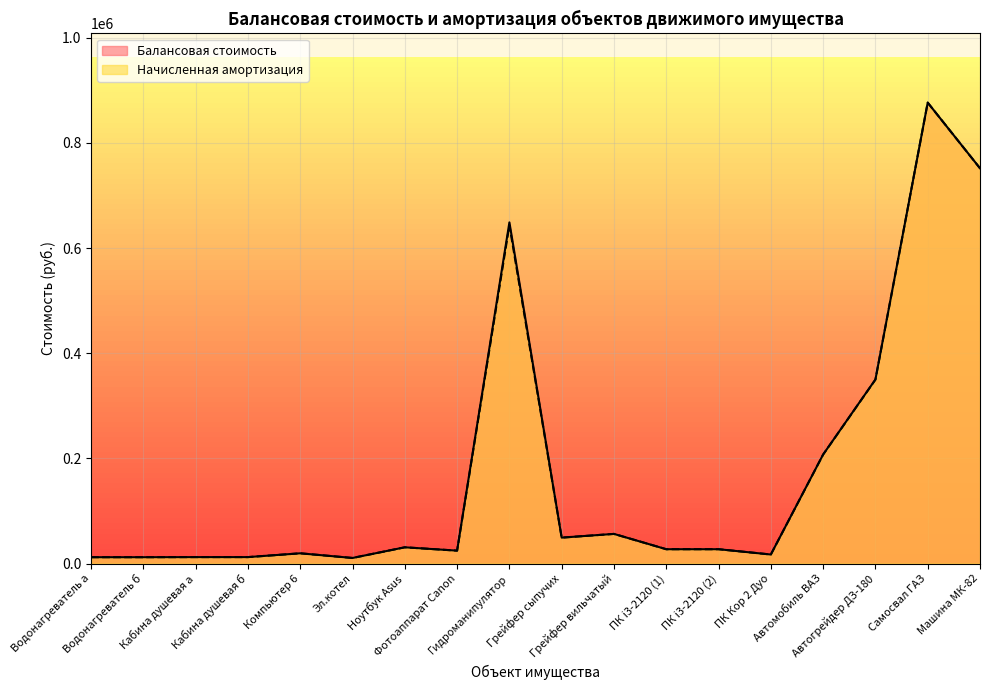

True or false: Начисленная амортизация and Балансовая стоимость cross at least once.

False